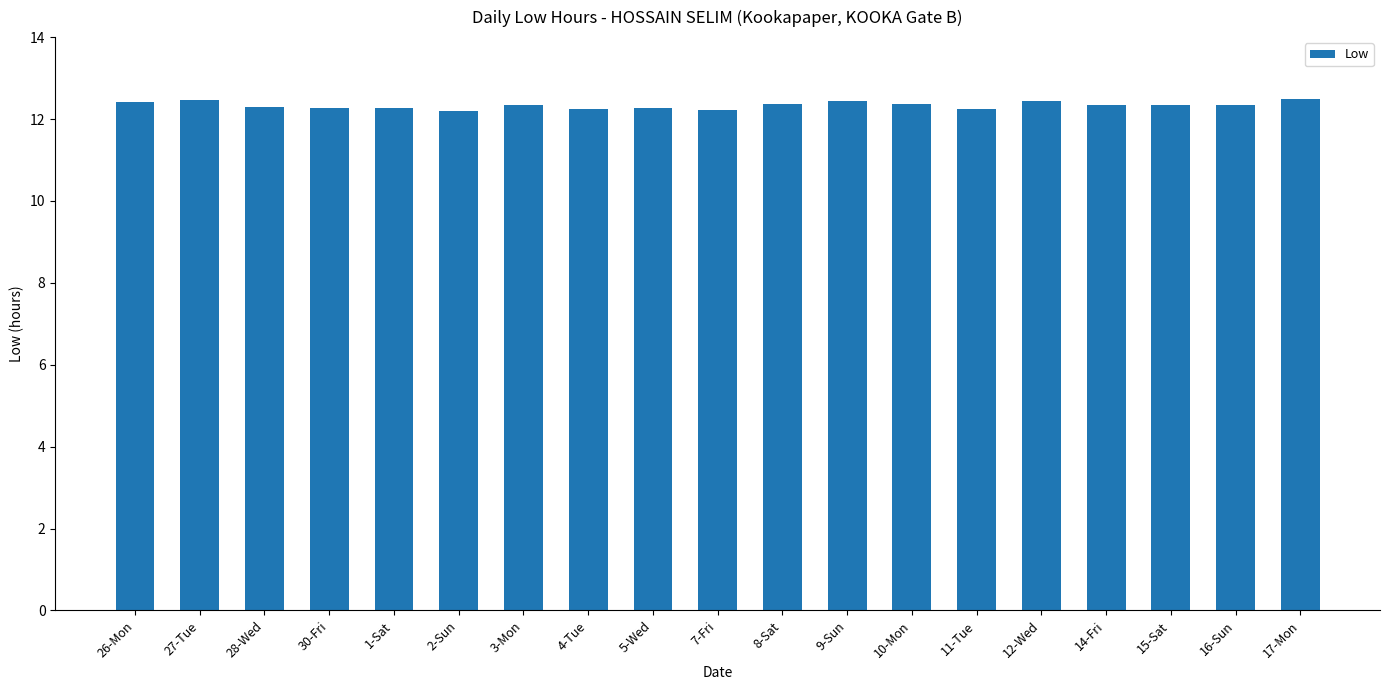

What is the sum of the values at 11-Tue and 10-Mon?

24.6